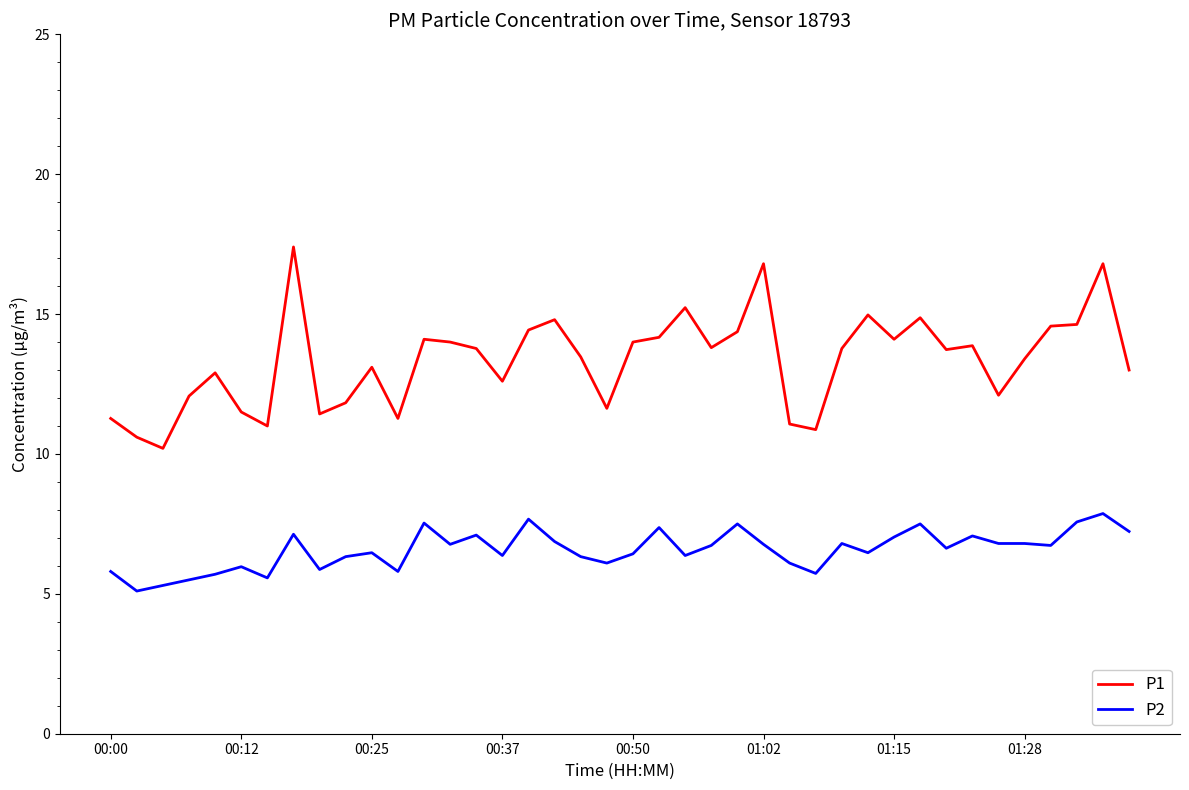

What is the minimum value shown in the chart?

5.1